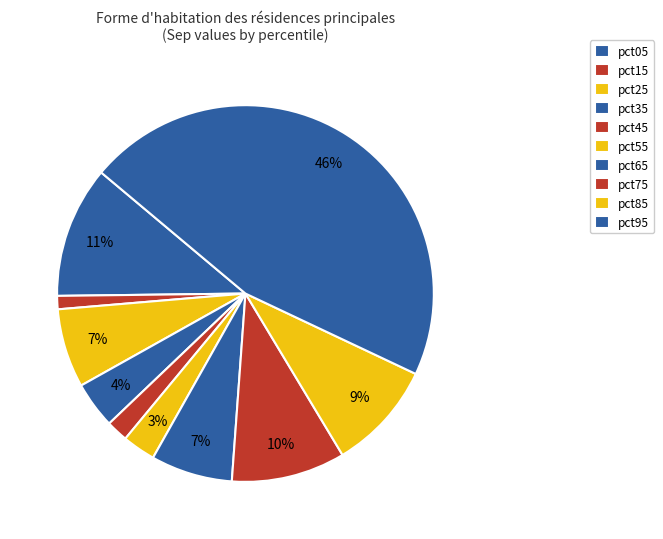

How many segments does this pie chart have?

10